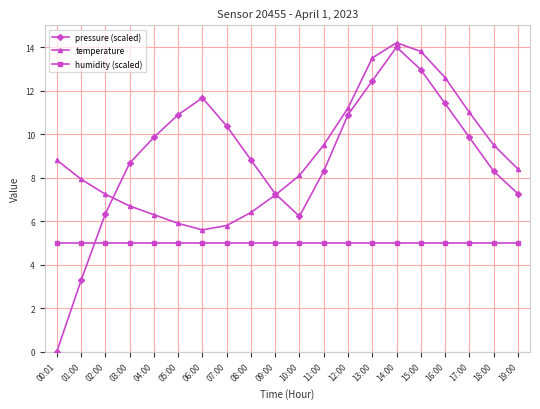

What is the sum of the humidity (scaled) values at 13:00 and 15:00?

10.0